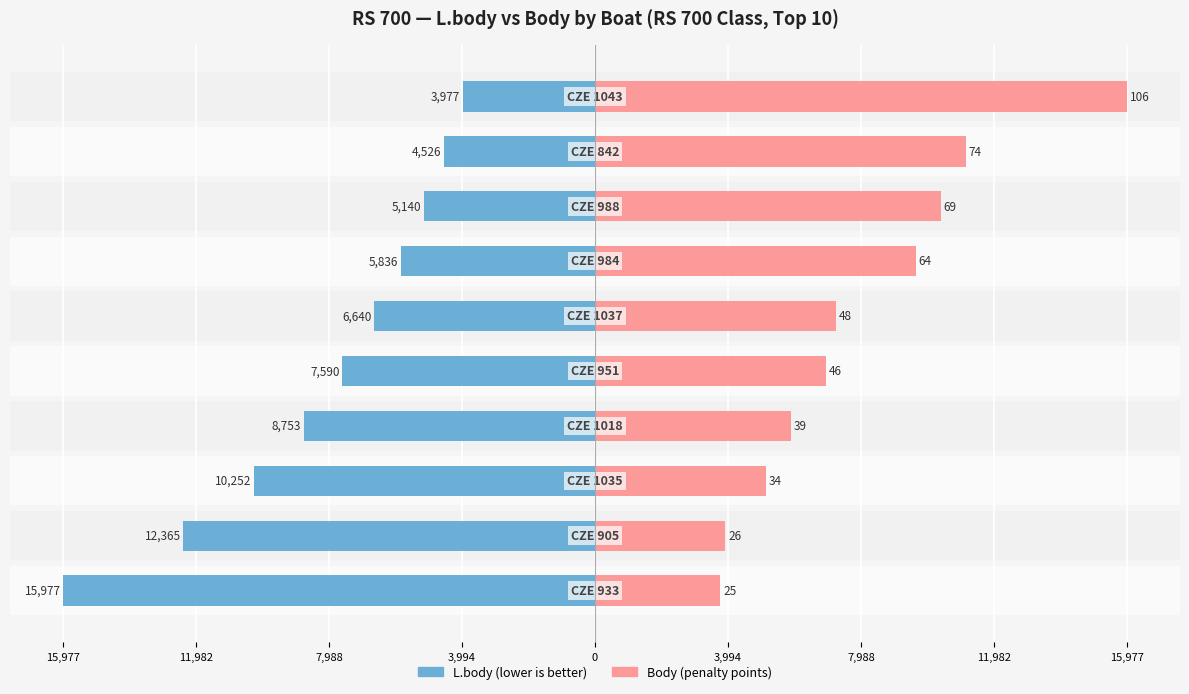

Does the chart contain stacked bars?

No